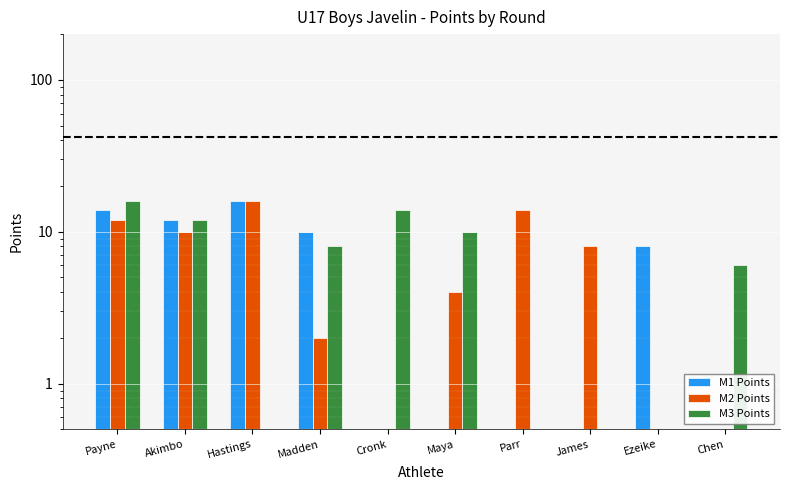

Is it true that M3 Points equals 0.5 at Ezeike?

True